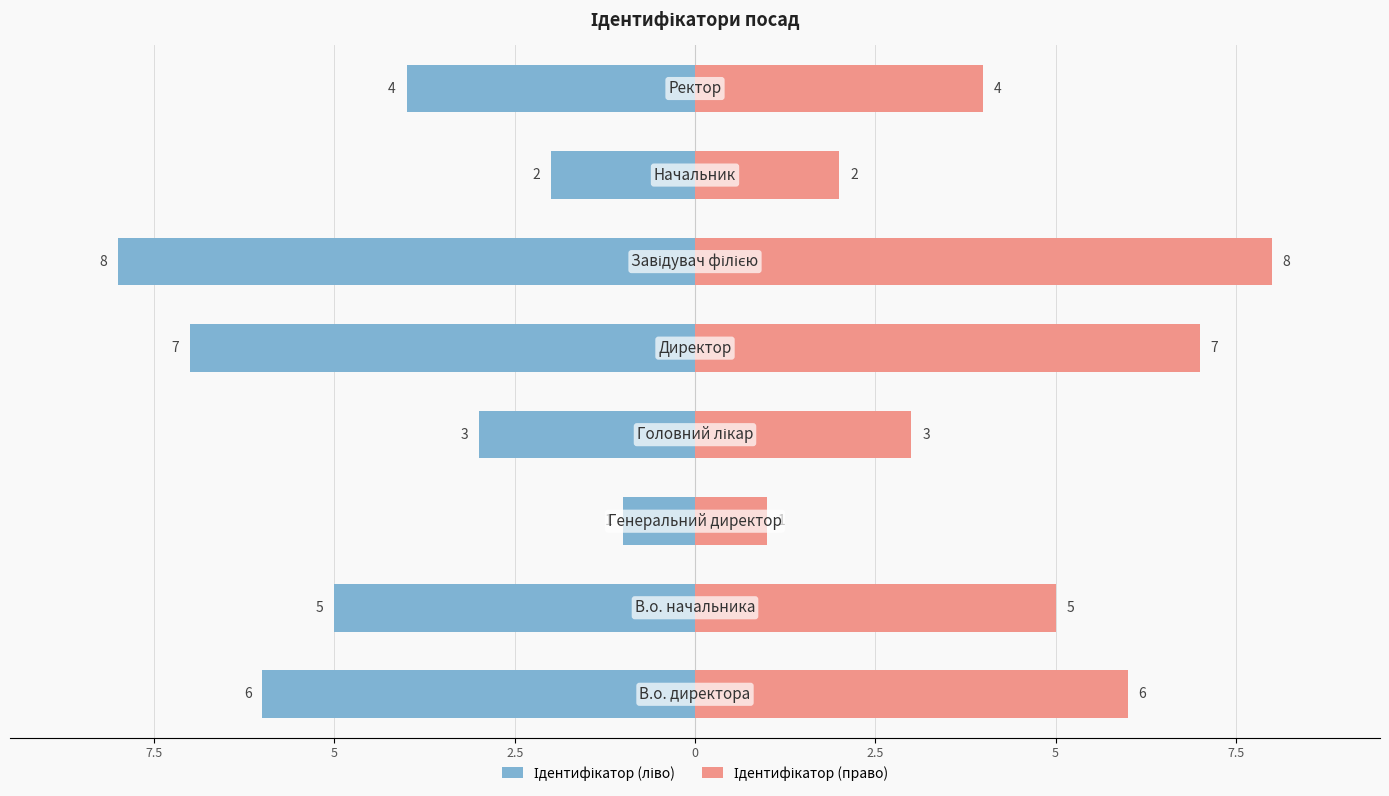

Does the chart contain stacked bars?

No